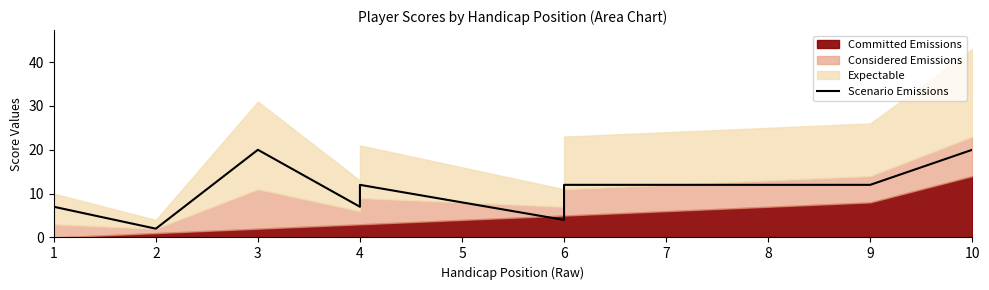

Does the chart display data point markers on the line(s)?

No